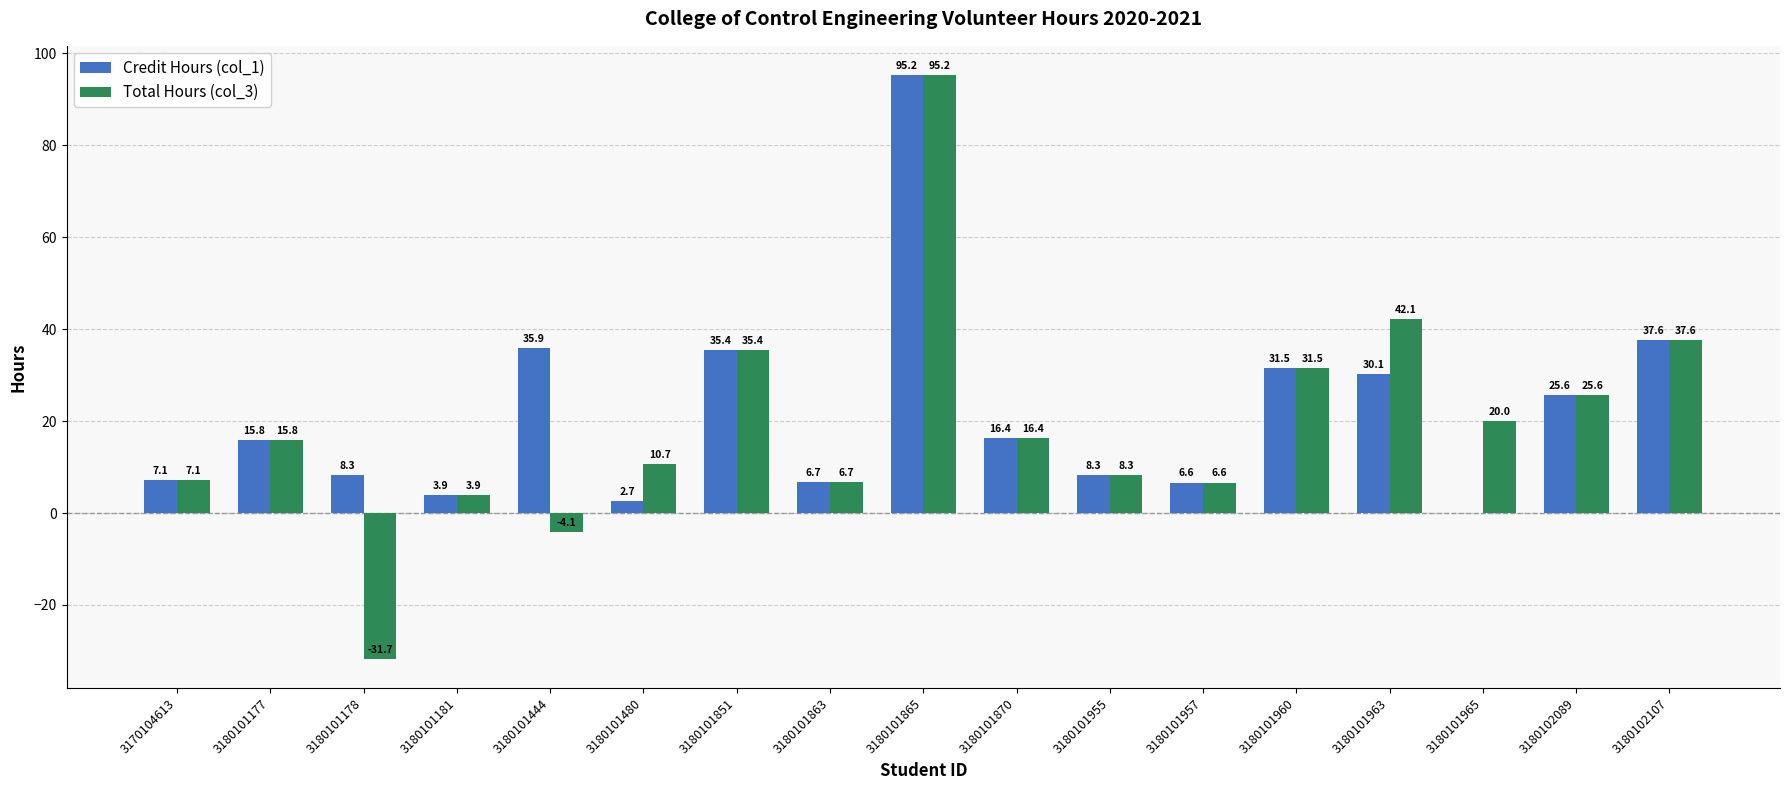

Does the chart contain stacked bars?

No